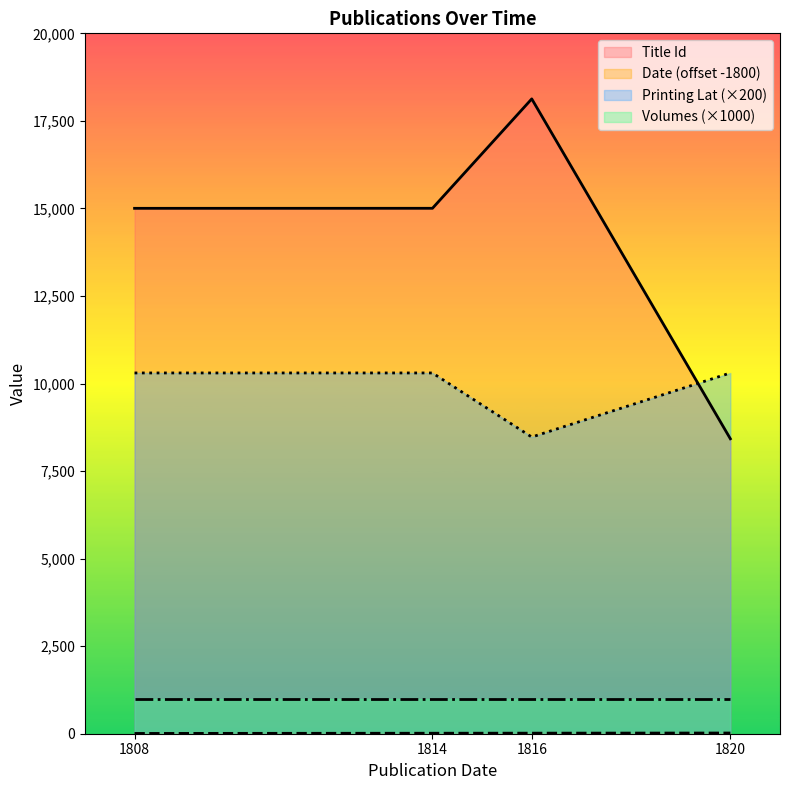

How many times do Title Id and Printing Lat cross each other?

1